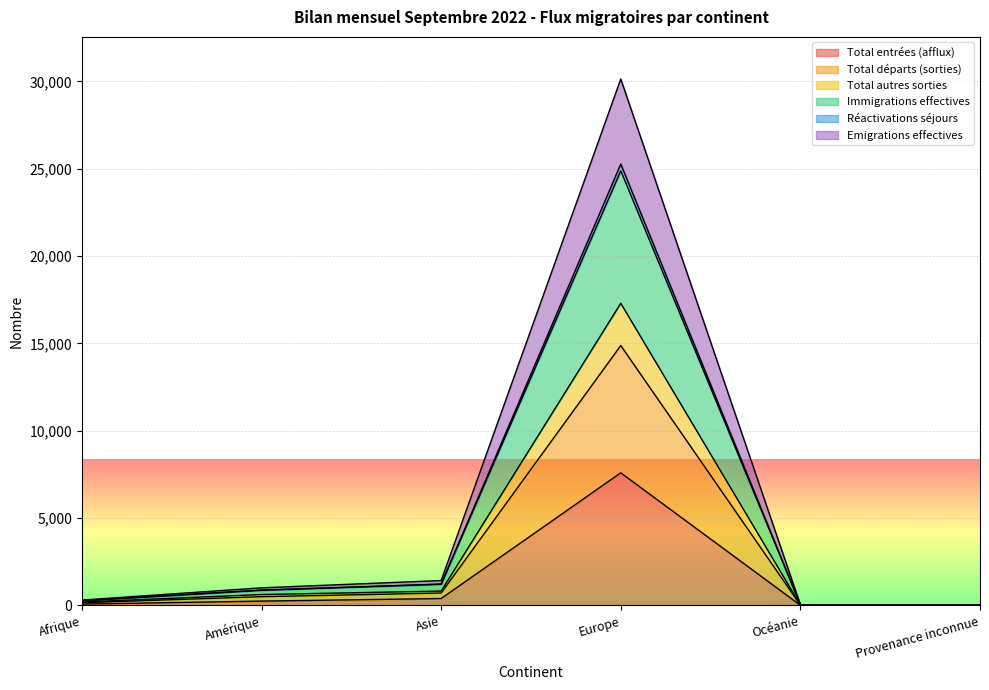

Which category has the highest value in the Total entrées (afflux) series?

Europe